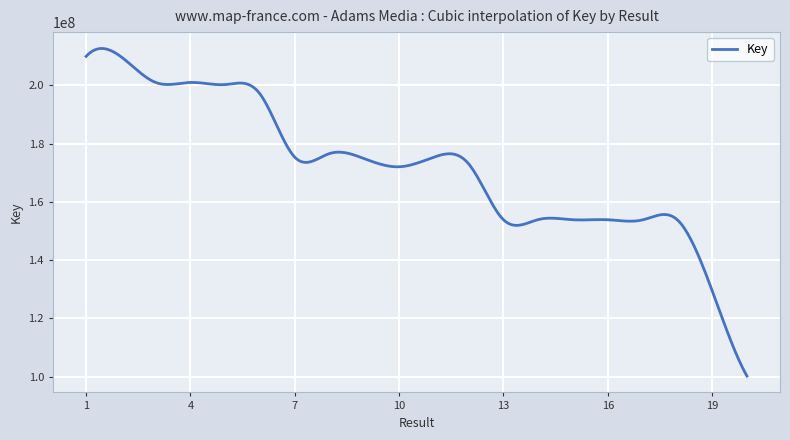

What is the minimum value shown in the chart?

100220157.0